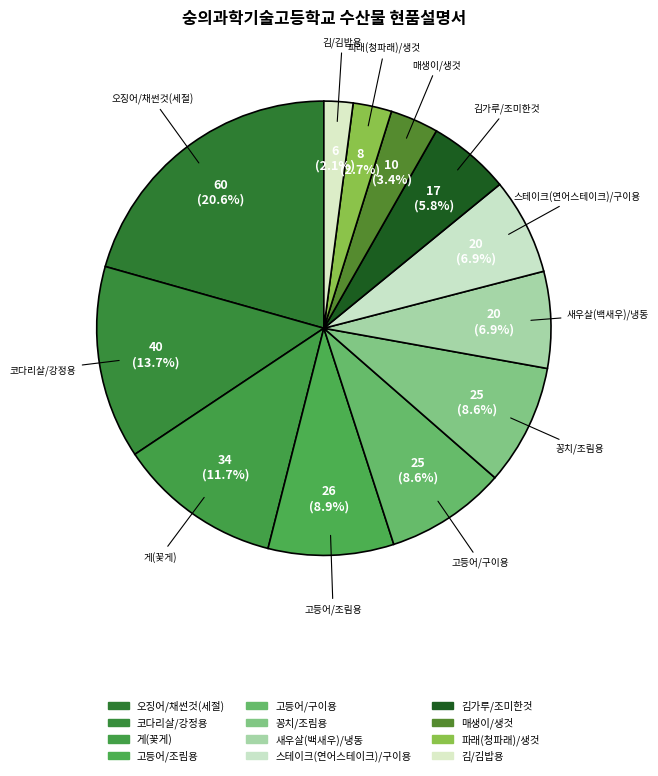

How much of the chart is everything except 김가루/조미한것?

94.2%